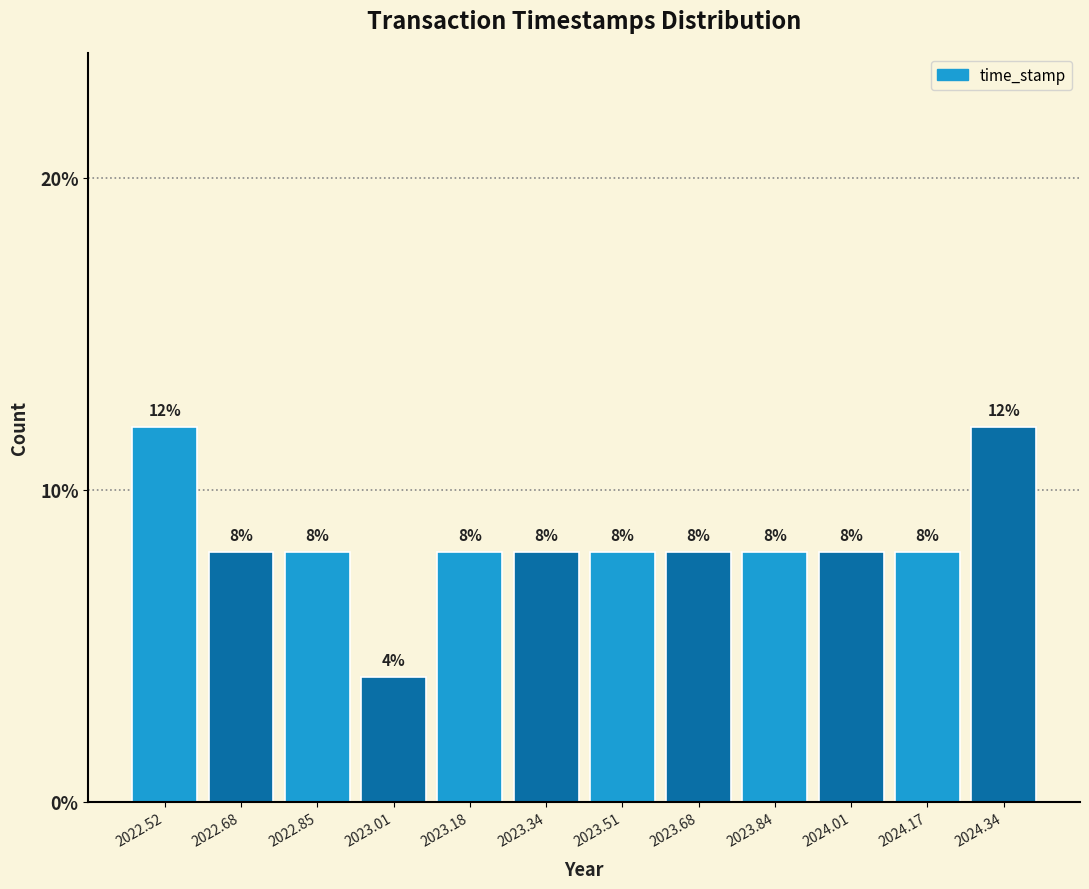

Reading left to right, list every bar in this chart as the range it spans on the x-axis followed by its height. The bar edges are not printed on the chart, so give them approximately, as read against the axis.

2022.44 to 2022.60: 12
2022.60 to 2022.76: 8
2022.76 to 2022.92: 8
2022.92 to 2023.10: 4
2023.10 to 2023.26: 8
2023.26 to 2023.42: 8
2023.42 to 2023.60: 8
2023.60 to 2023.76: 8
2023.76 to 2023.92: 8
2023.92 to 2024.10: 8
2024.10 to 2024.26: 8
2024.26 to 2024.42: 12